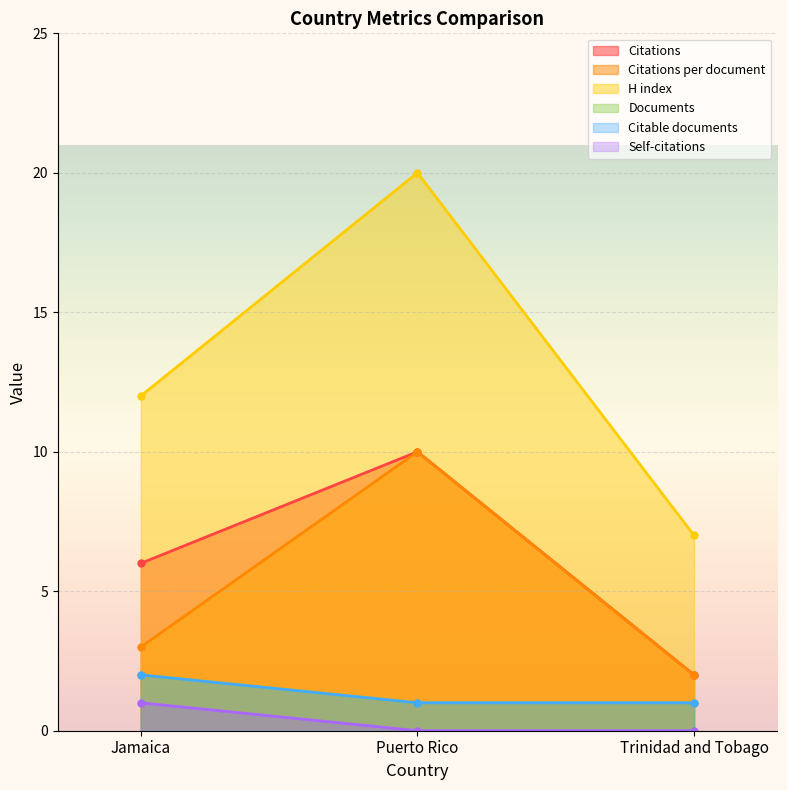

Is it true that Citations equals 10 at Puerto Rico?

True